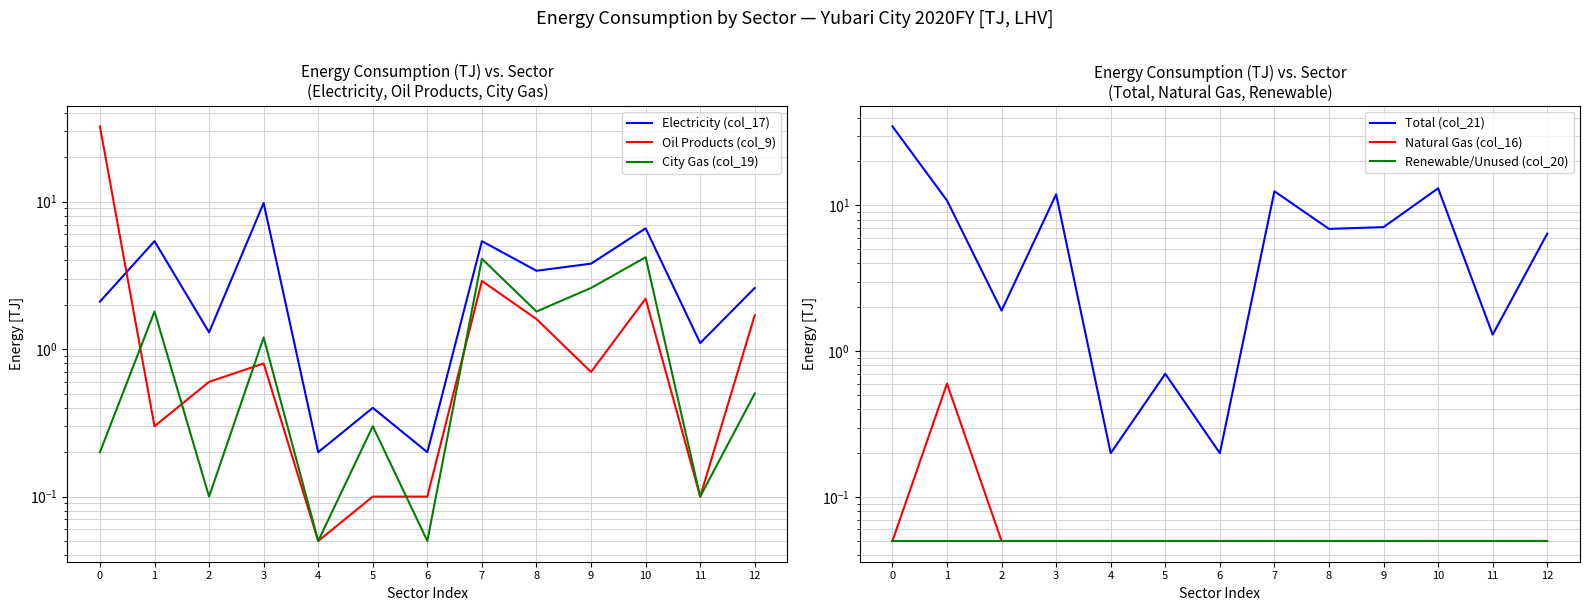

What is the difference between the Electricity (col_17) values at 5 and 1?

5.0